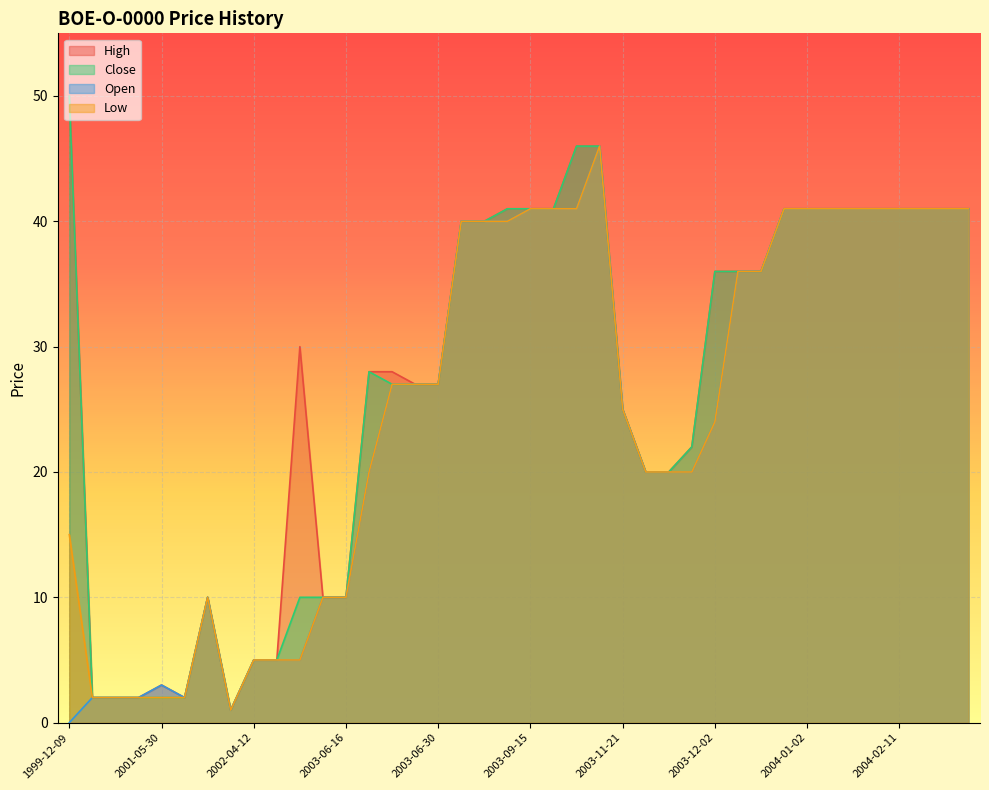

What is the label of the 35th point from the left?

2004-01-21